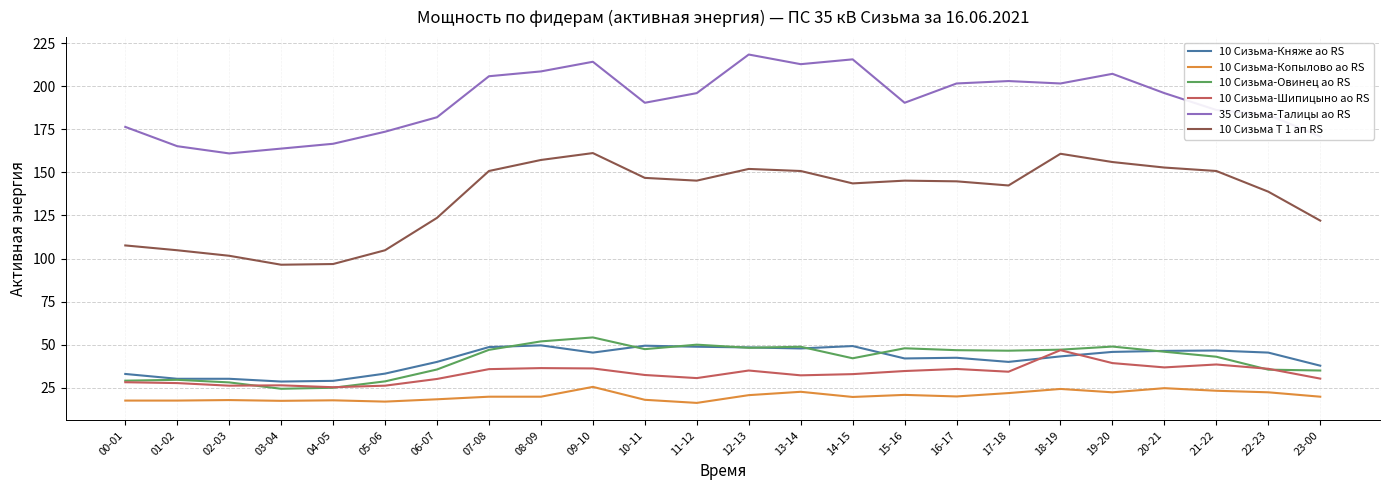

Does the chart display data point markers on the line(s)?

No